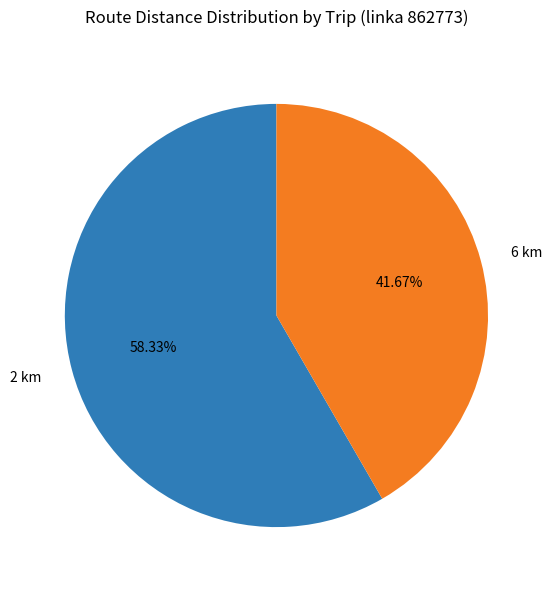

Do 6 km and 2 km together represent more than half of the pie?

Yes